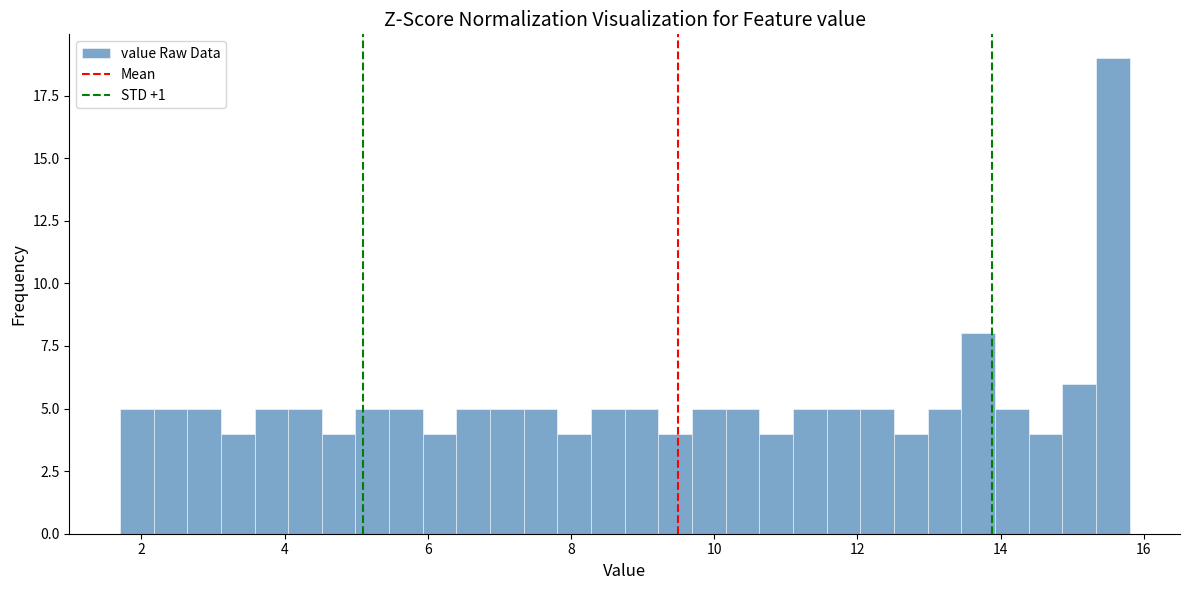

Around what value on the x-axis is the tallest bar? Give the approximate position of its centre, as read against the axis.

15.6